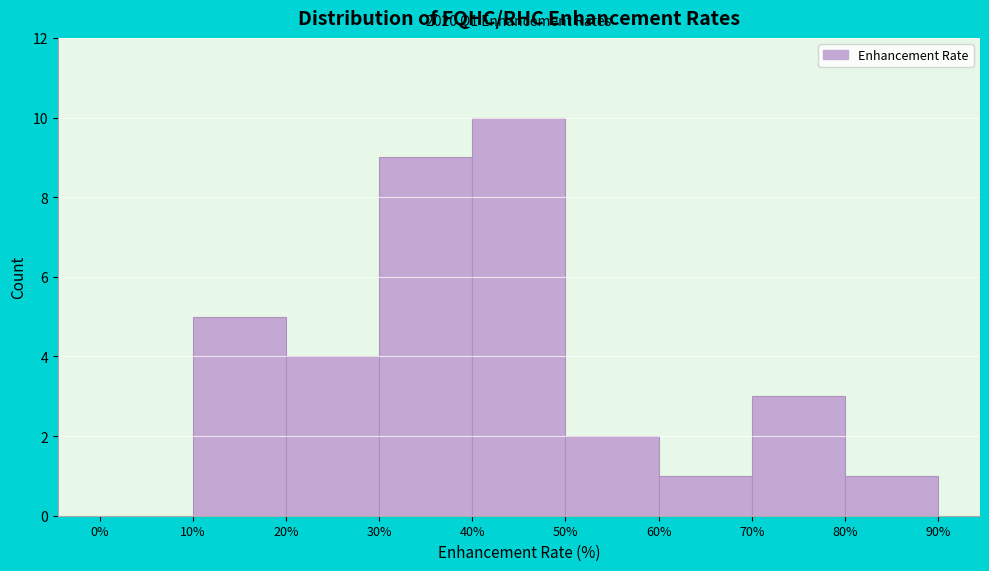

Over which range of the x-axis is the bar tallest?

40% to 50%